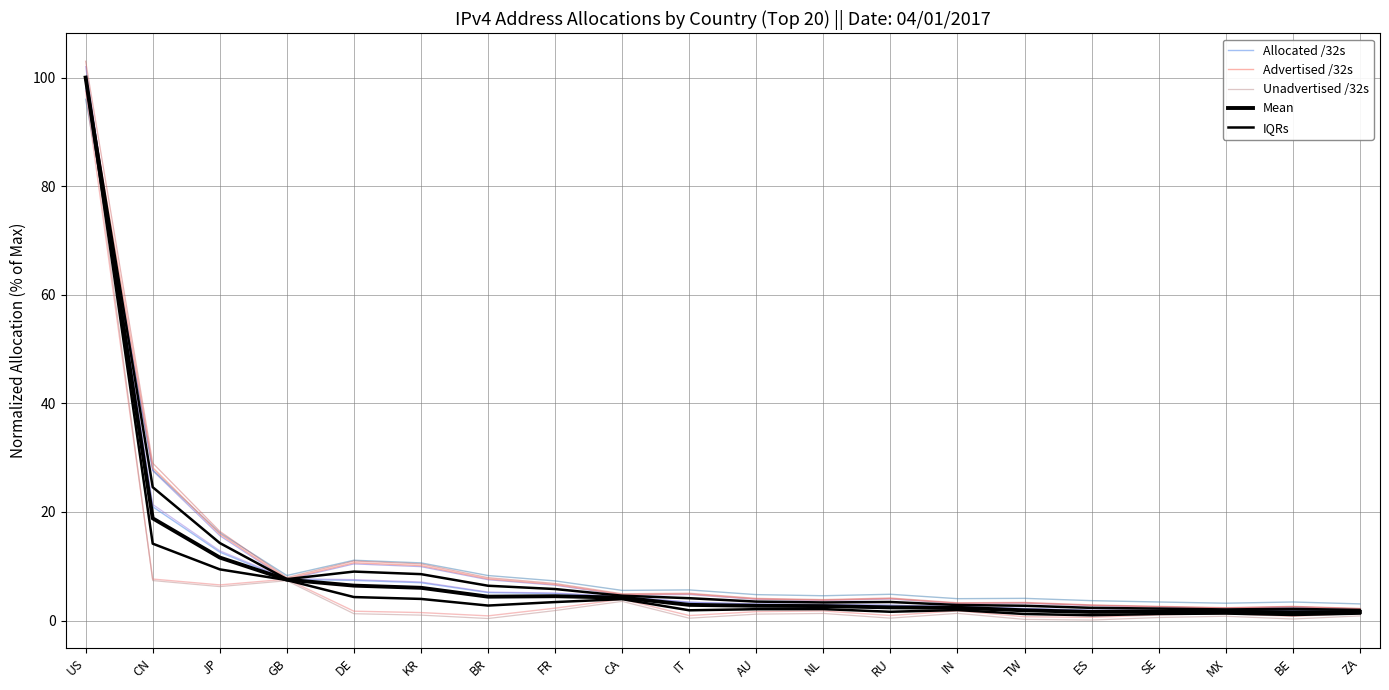

List the labels in order of Allocated /32s value, largest first.

US, CN, JP, GB, DE, KR, BR, FR, CA, IT, AU, NL, RU, IN, TW, ES, SE, MX, BE, ZA